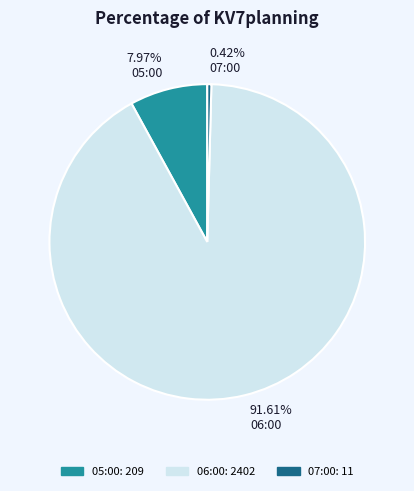

To the nearest percent, what is the average slice percentage?

33%